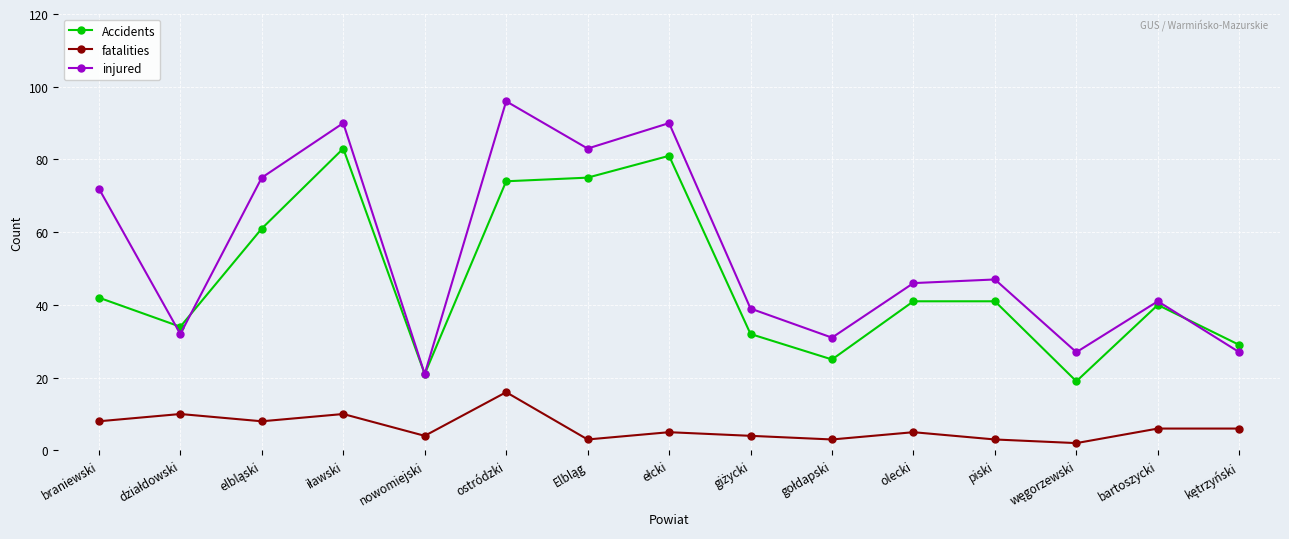

True or false: fatalities and injured cross at least once.

False